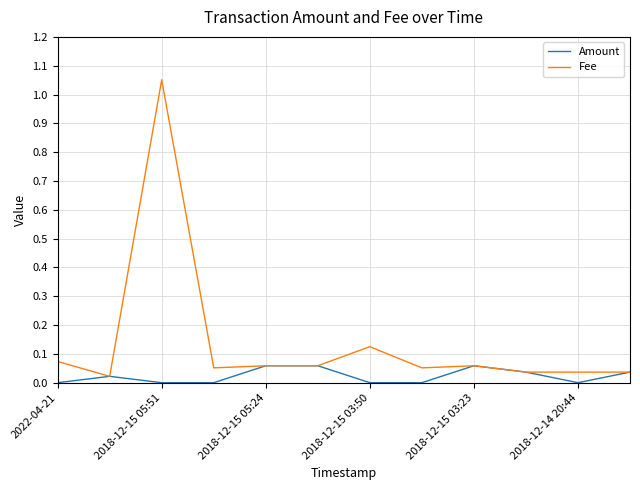

Which series has the largest total across all categories?

Fee